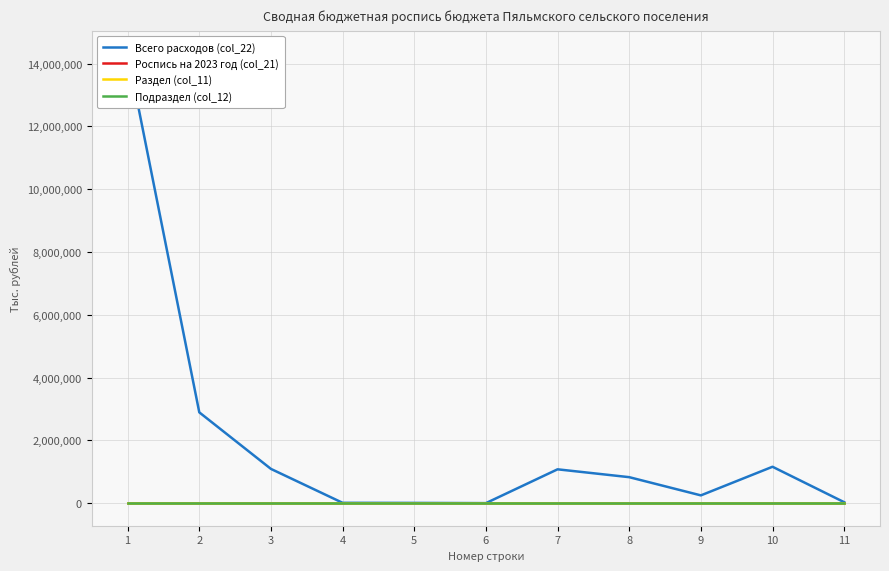

Count the number of data series in this chart.

4